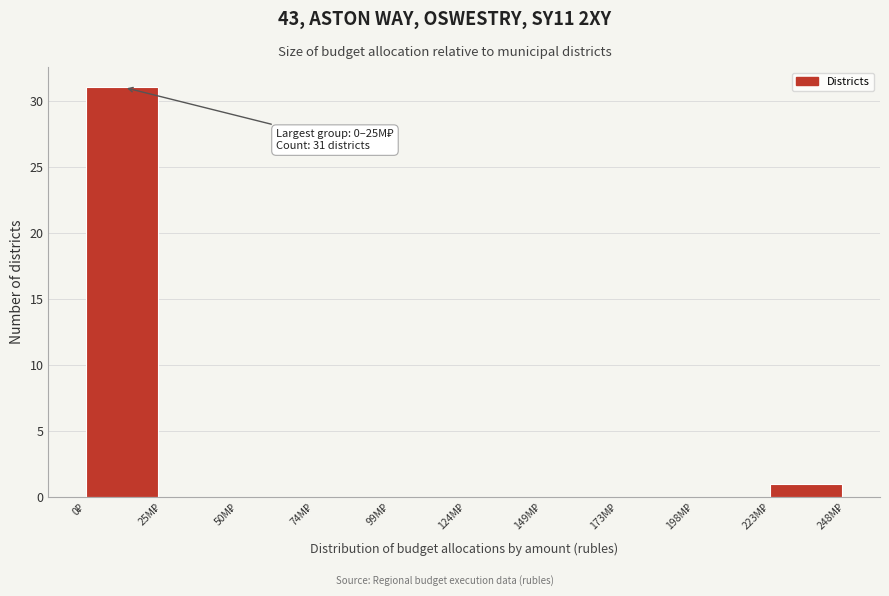

What is the greatest value displayed?

31